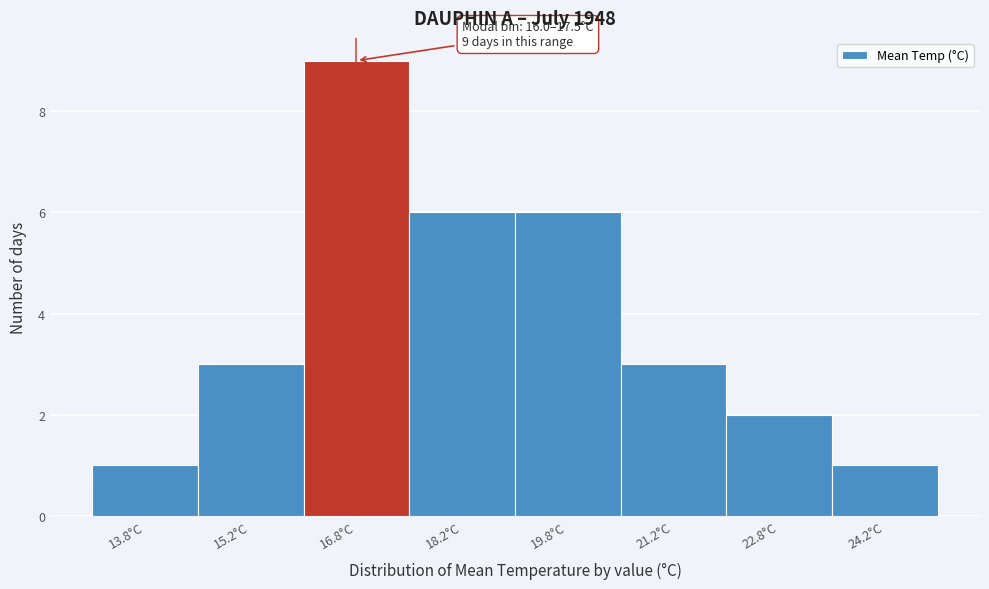

Which range on the x-axis has the tallest bar?

16.0 to 17.5